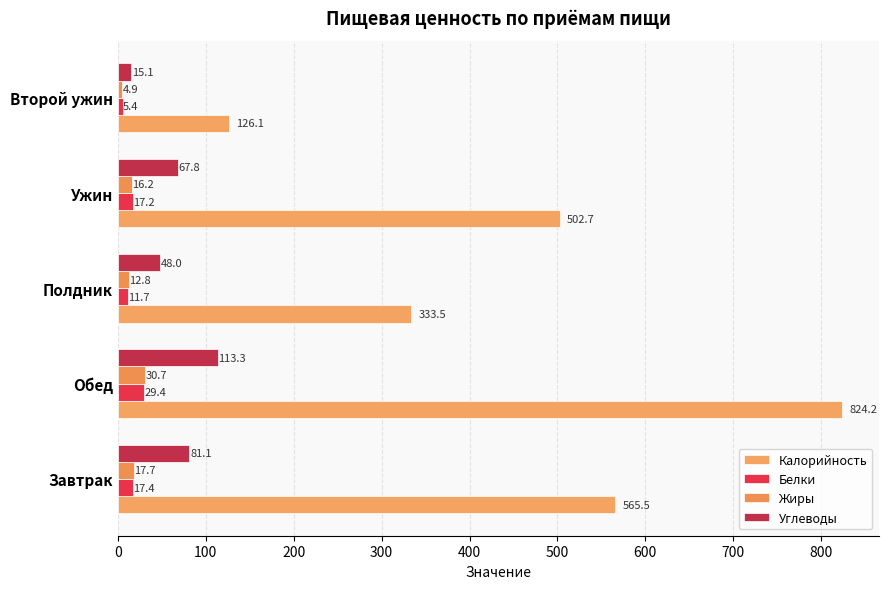

What is the minimum value shown in the chart?

4.9